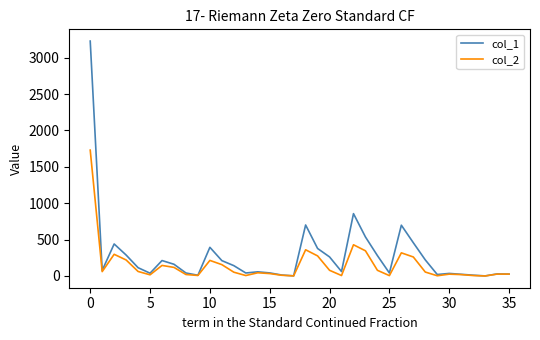

What is the maximum value shown in the chart?

3229